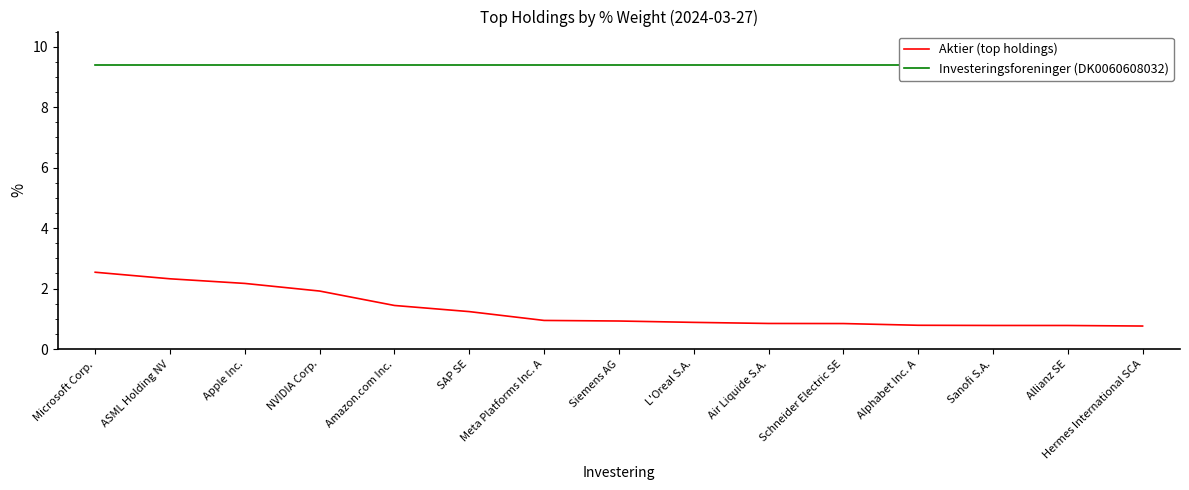

Which series has the widest spread of values?

Aktier (top holdings)